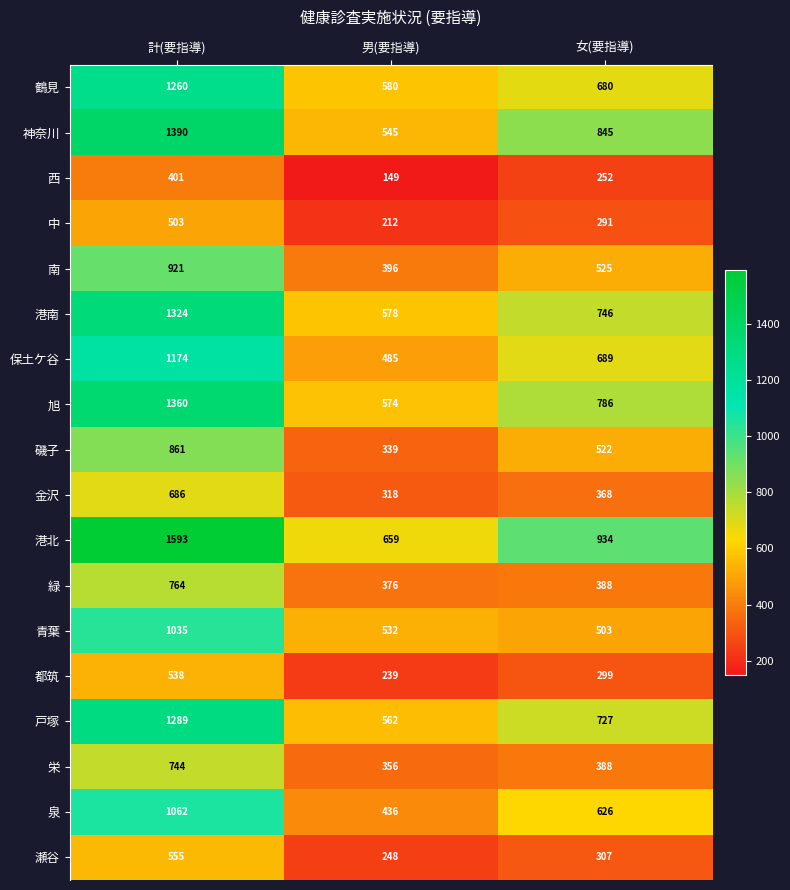

Rank the series at 男(要指導) from lowest to highest value.

西, 中, 都筑, 瀬谷, 金沢, 磯子, 栄, 緑, 南, 泉, 保土ケ谷, 青葉, 神奈川, 戸塚, 旭, 港南, 鶴見, 港北